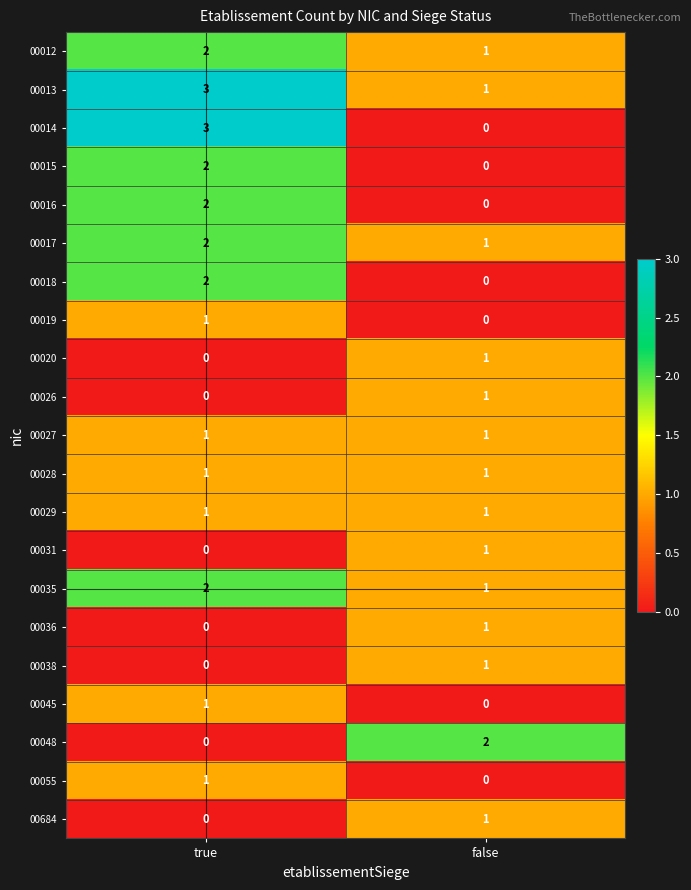

Rank the categories by 00035 value from highest to lowest.

true, false